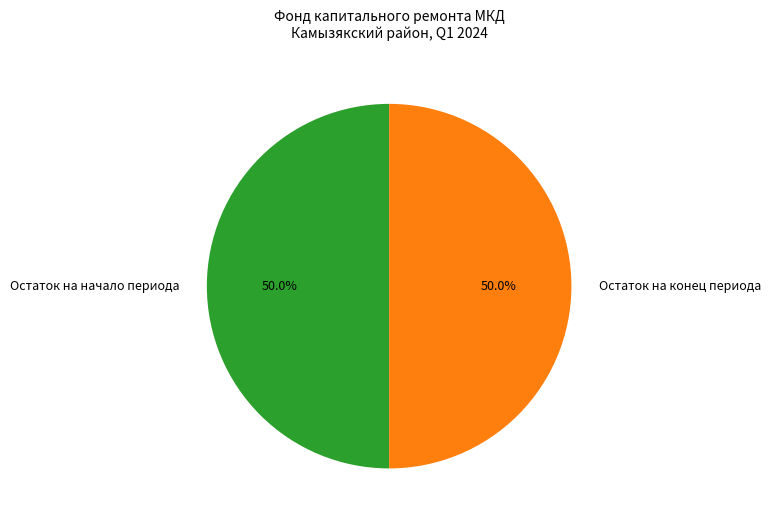

Approximately how many times larger is the value at Остаток на начало периода compared to Остаток на конец периода?

1.0